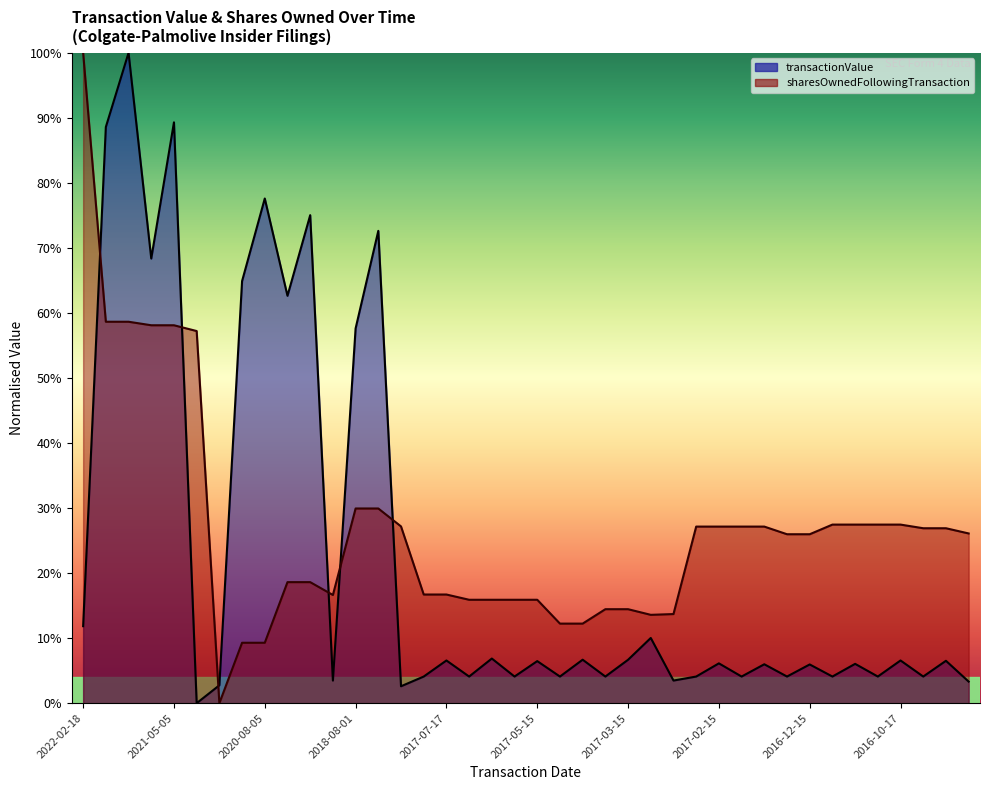

How many times do transactionValue and sharesOwnedFollowingTransaction cross each other?

6